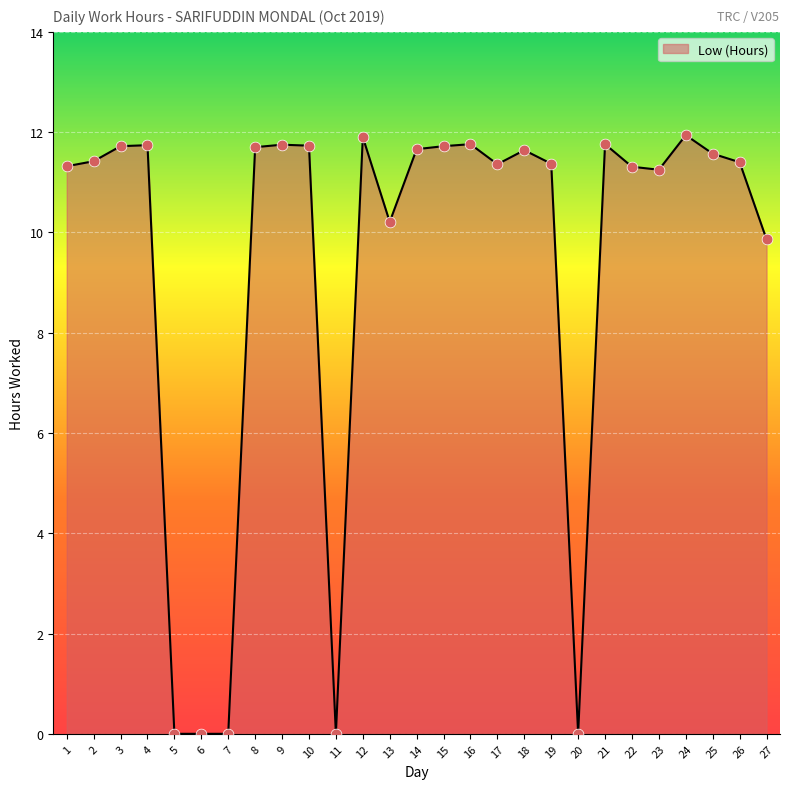

Between 5 and 26, which is larger?

26